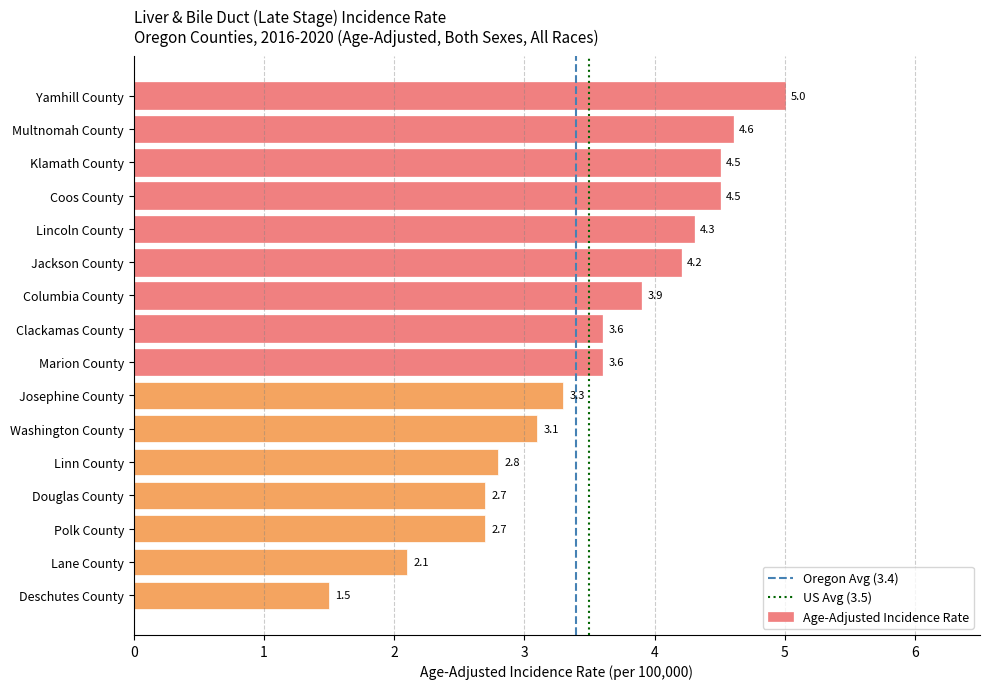

At which category does the chart reach its peak across all series?

Yamhill County